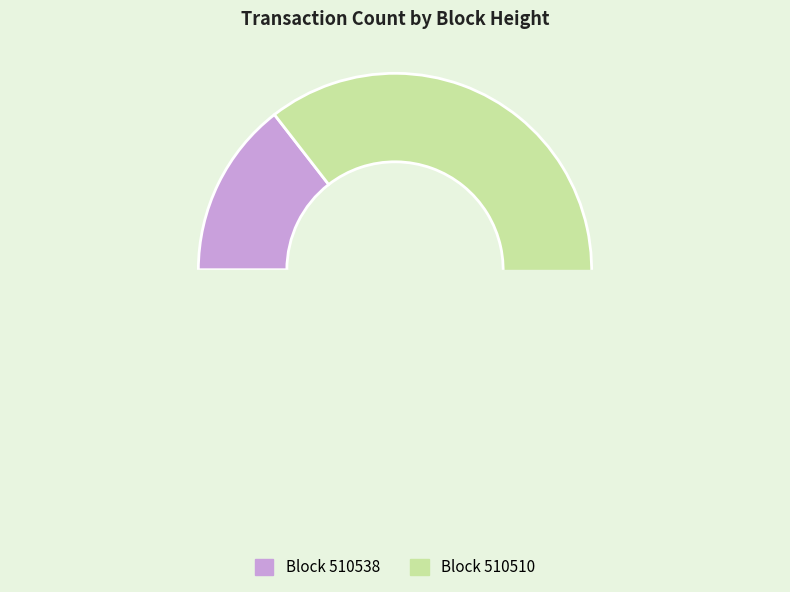

What percentage do 510538 and 510510 together represent?

100.0%